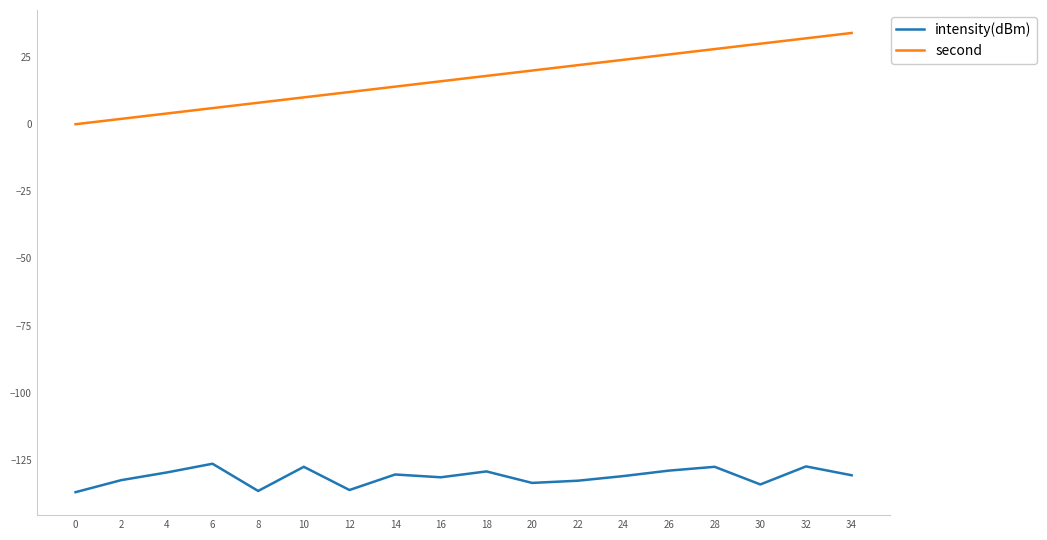

The intensity(dBm) series shows -127.6 at 10. True or false?

True